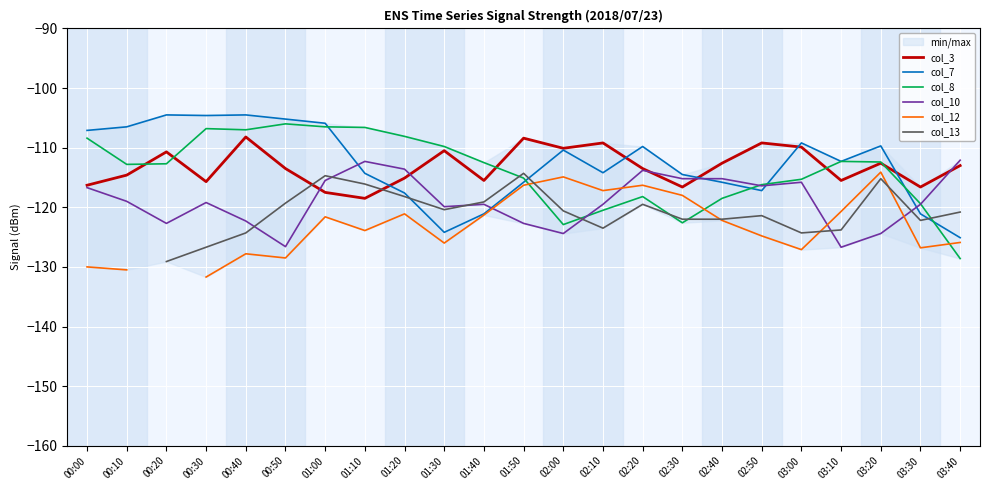

What is the label of the 8th point from the right?

02:30